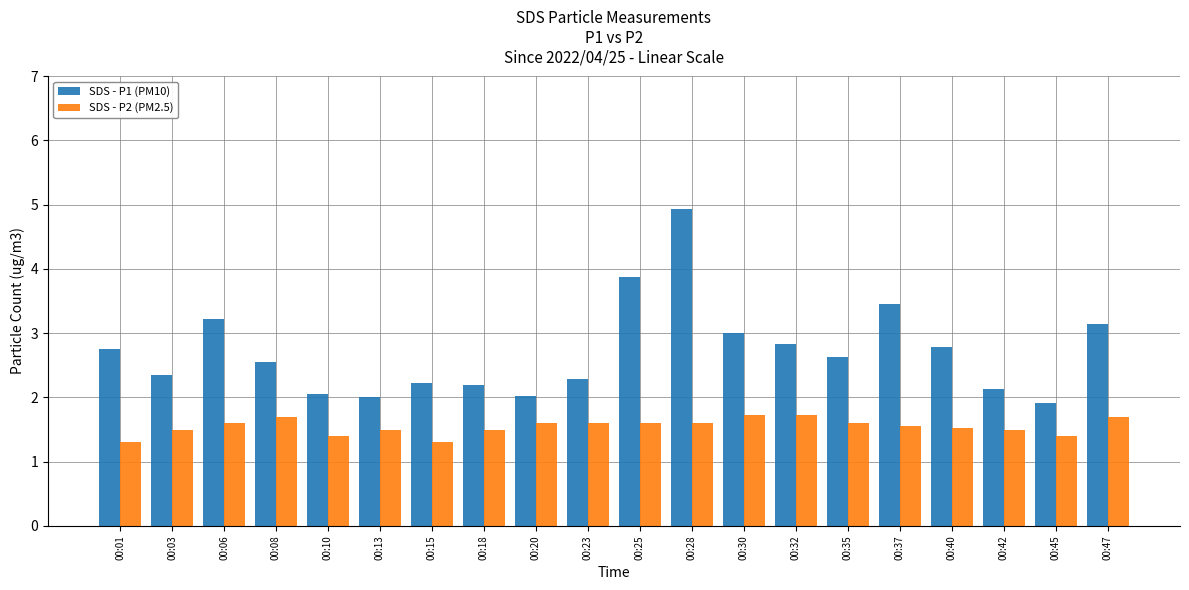

Which category has the highest value across all series?

00:28